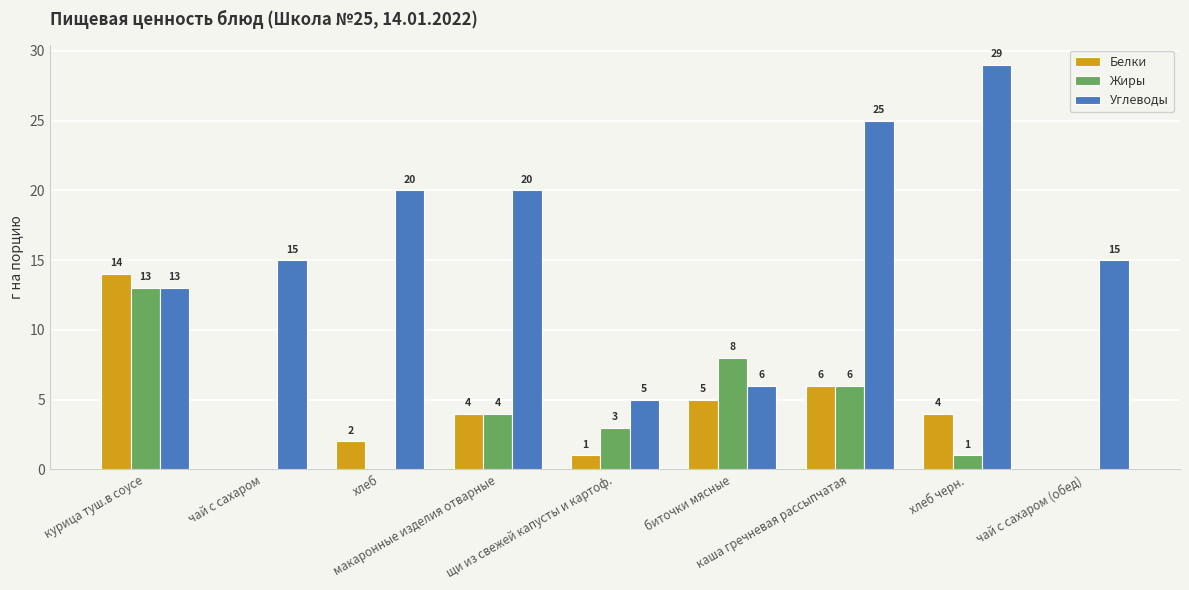

Is the value of Белки at щи из свежей капусты и картоф. greater than the value of Жиры at чай с сахаром?

Yes